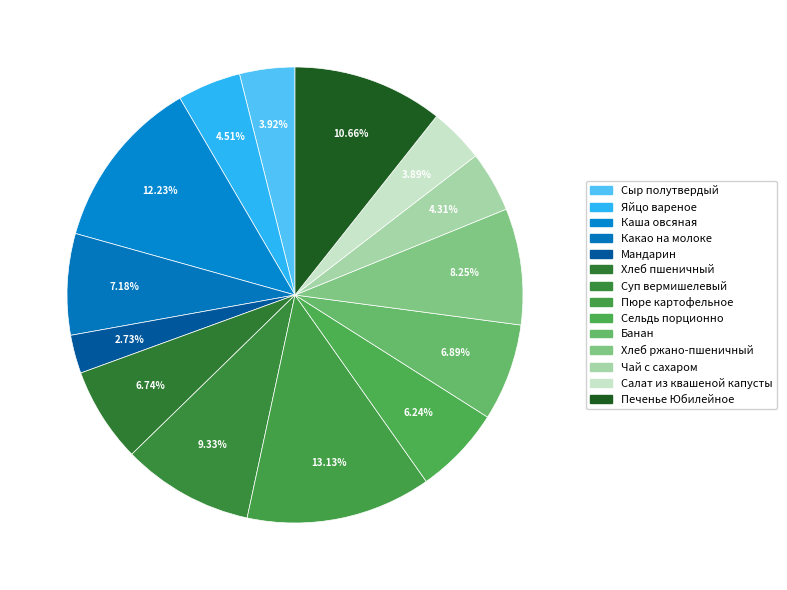

Count the number of slices in the pie.

14